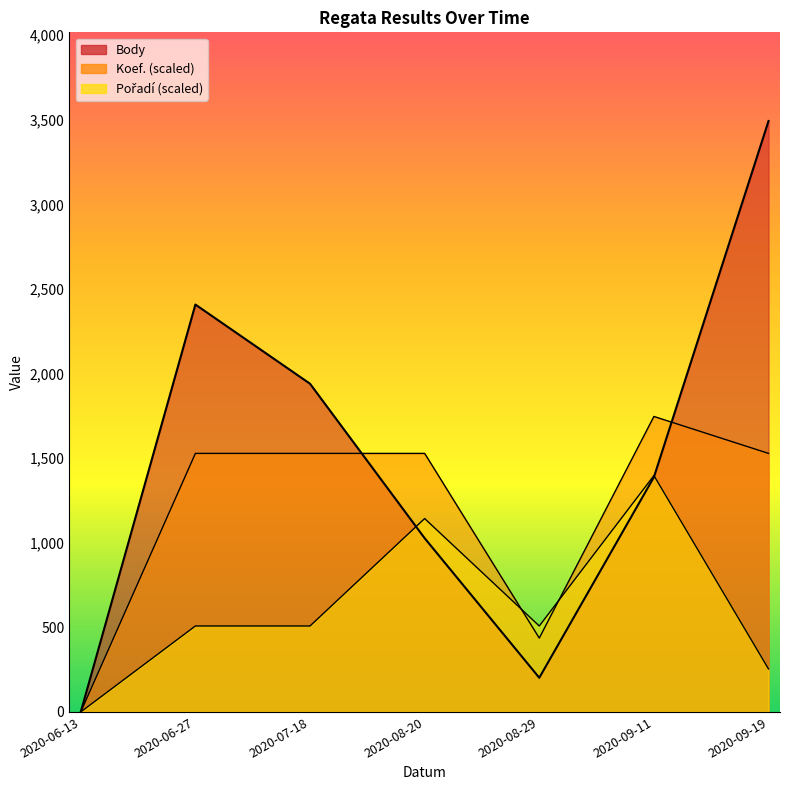

List the labels in order of Body value, smallest first.

2020-06-13, 2020-08-29, 2020-08-20, 2020-09-11, 2020-07-18, 2020-06-27, 2020-09-19